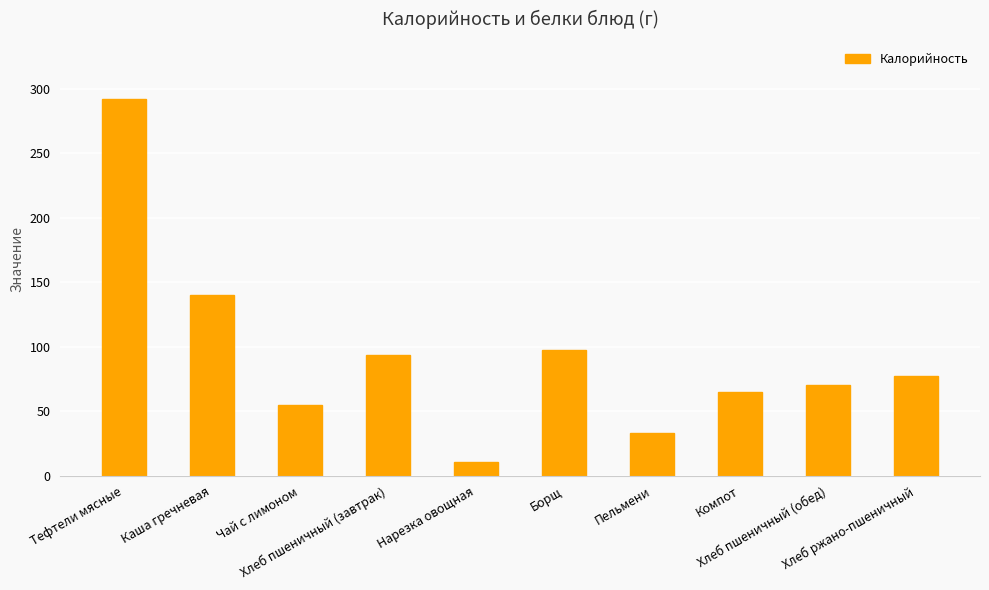

What is the sum of all values?

935.5